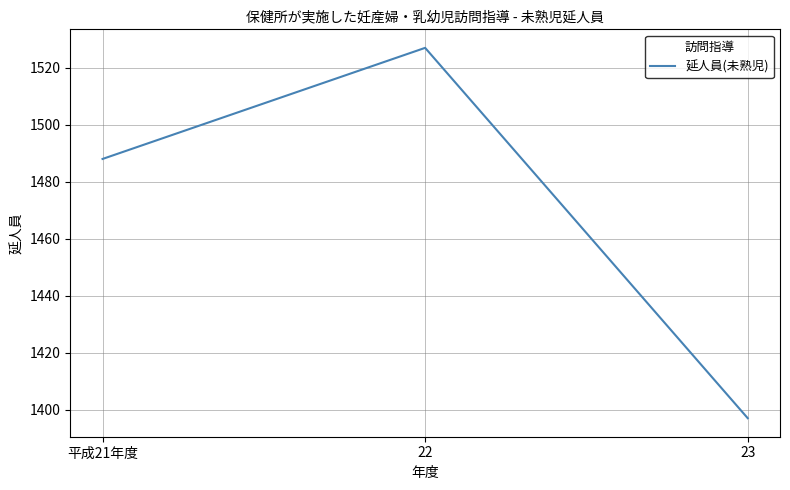

What is the difference between the maximum and minimum values?

130